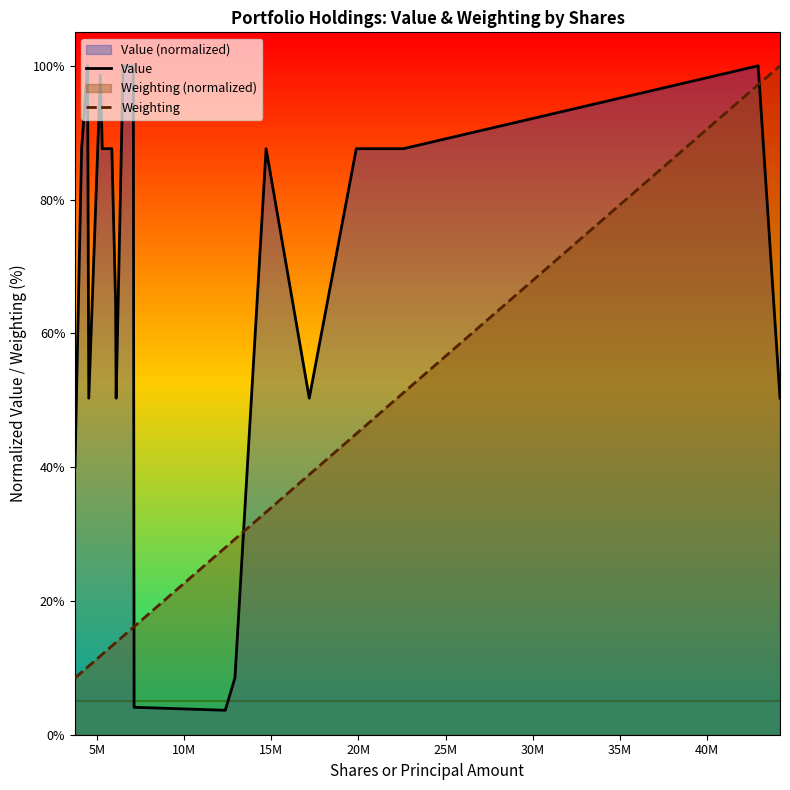

What is the average value of the Weighting series?

28.6